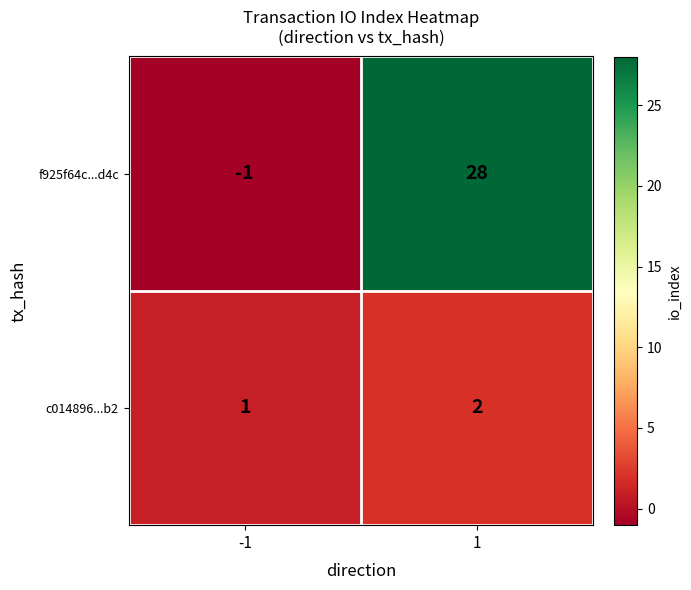

Which series has the widest spread of values?

f925f64c...d4c